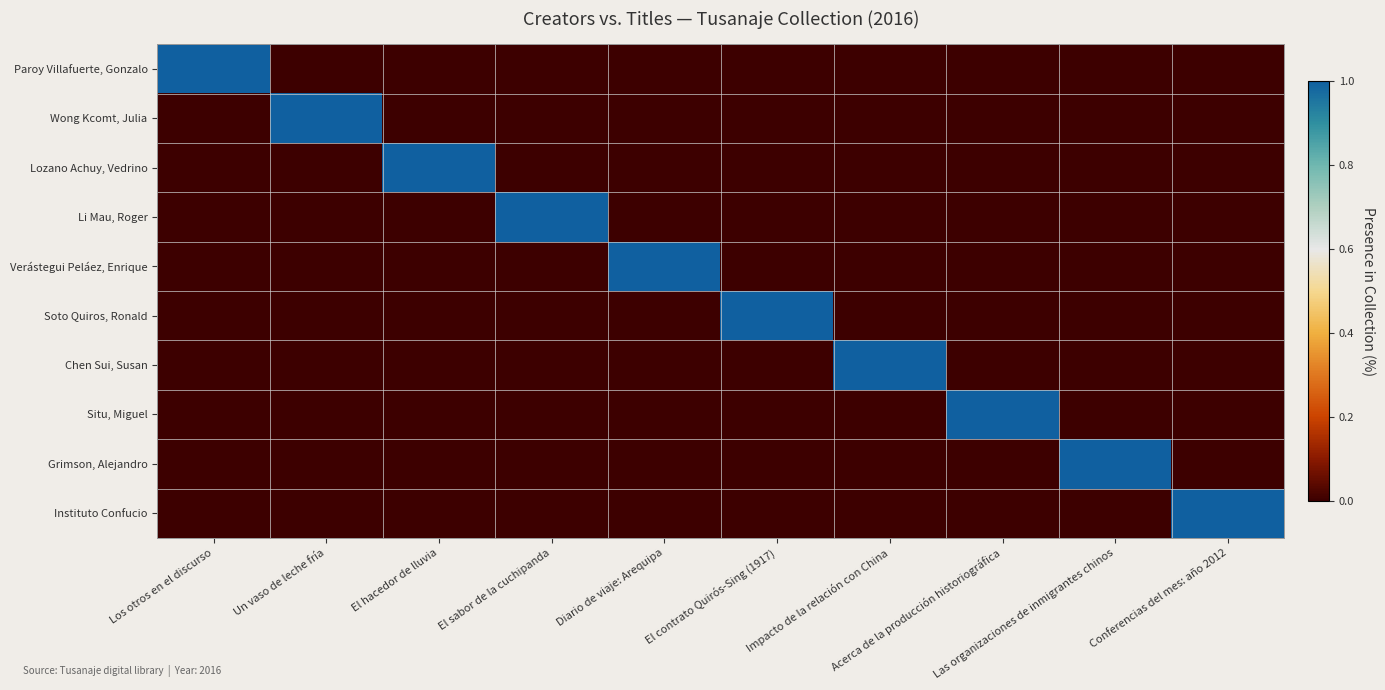

What is the total value across all series at Las organizaciones de inmigrantes chinos?

1